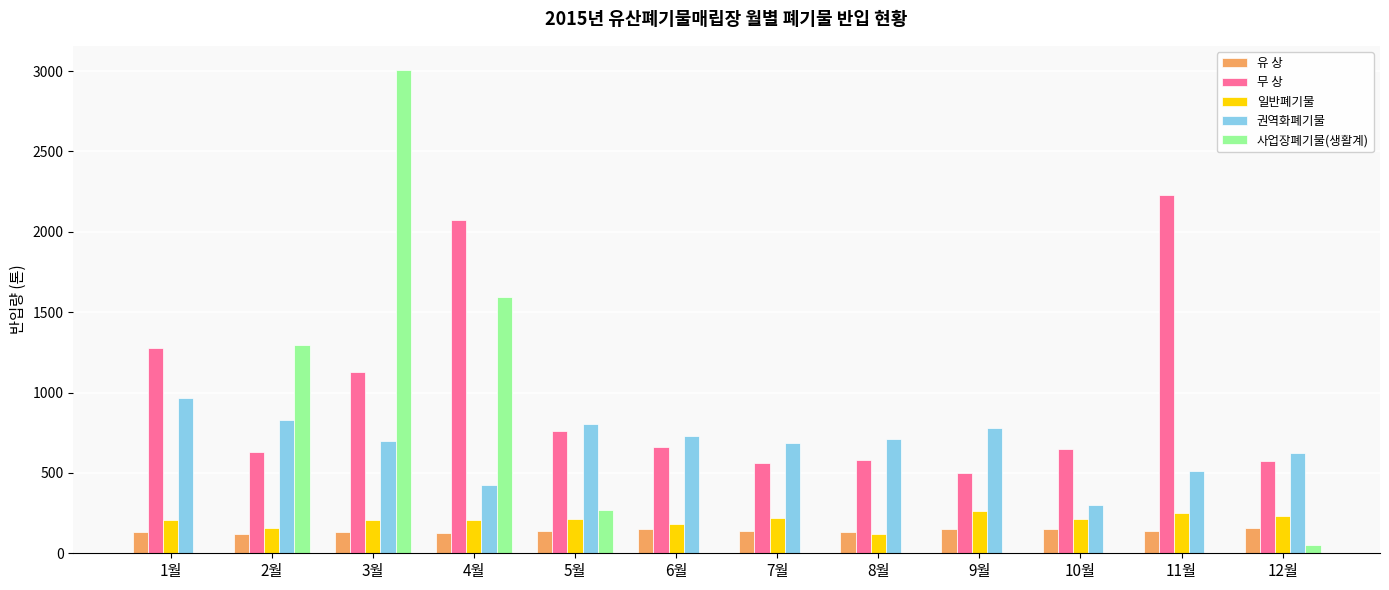

Where does the 무 상 series first go above 660?

1월